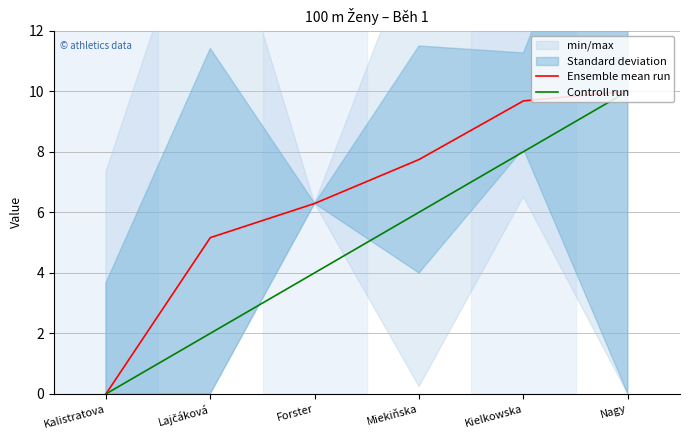

What is the difference between the maximum and minimum values in the Controll run series?

10.0